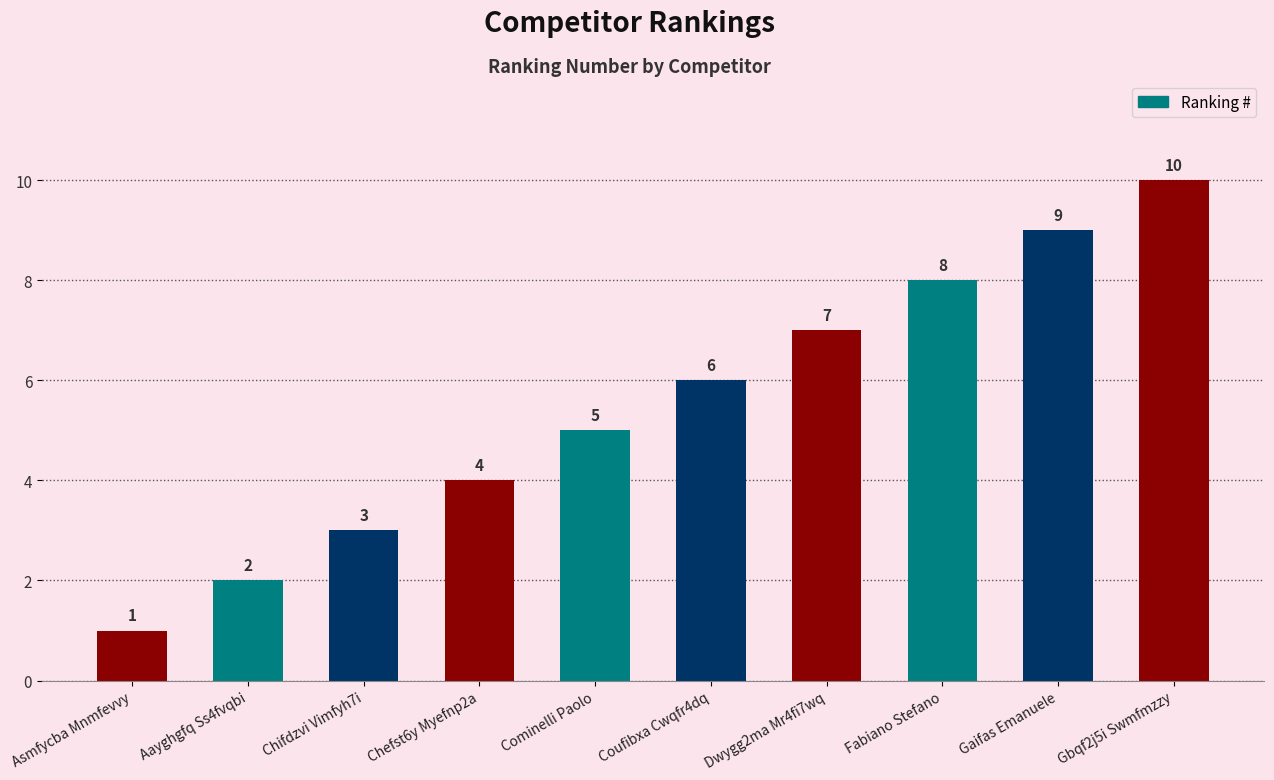

True or false: the data shows 10 at Coufibxa Cwqfr4dq.

False